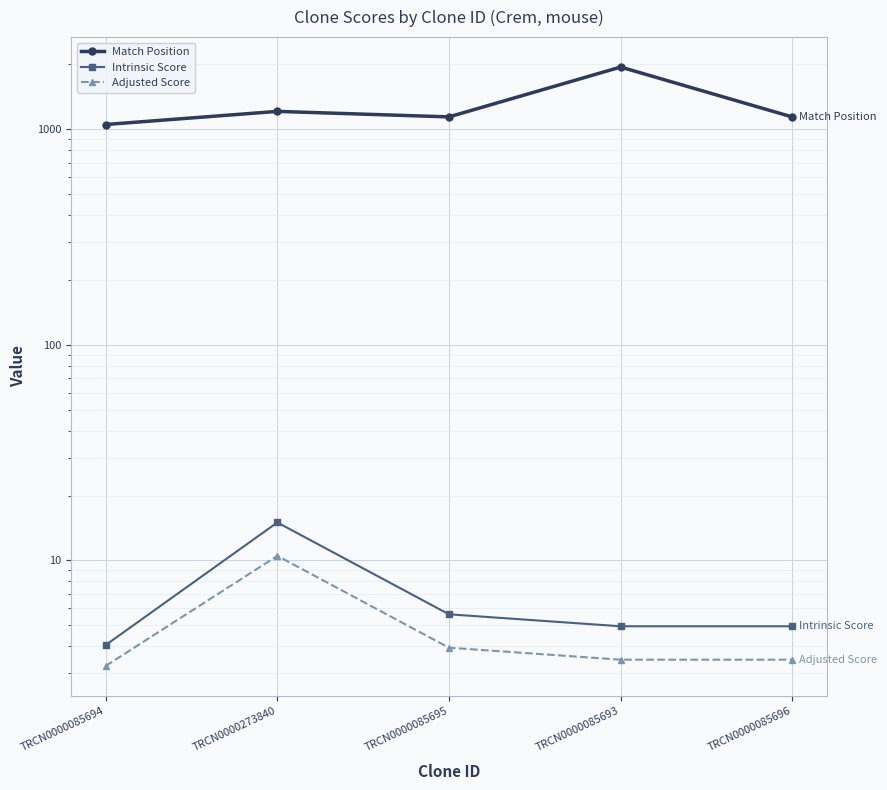

Reading right to left, extract all data points from this chart.

Match Position: TRCN0000085696=1139.0	TRCN0000085693=1941.0	TRCN0000085695=1140.0	TRCN0000273840=1209.0	TRCN0000085694=1051.0
Intrinsic Score: TRCN0000085696=5.0	TRCN0000085693=5.0	TRCN0000085695=5.6	TRCN0000273840=15.0	TRCN0000085694=4.0
Adjusted Score: TRCN0000085696=3.5	TRCN0000085693=3.5	TRCN0000085695=3.9	TRCN0000273840=10.5	TRCN0000085694=3.2